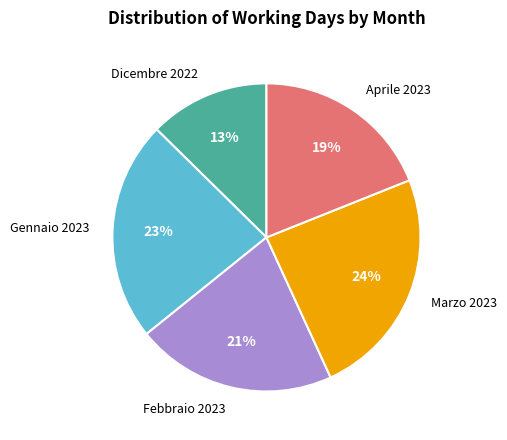

How many segments does this pie chart have?

5